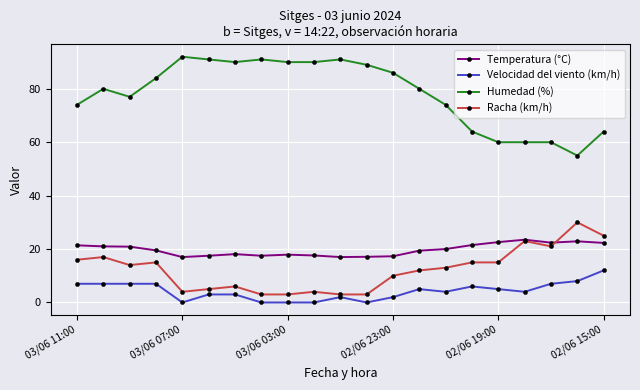

True or false: Velocidad del viento (km/h) has more than 1 interior local peaks.

True